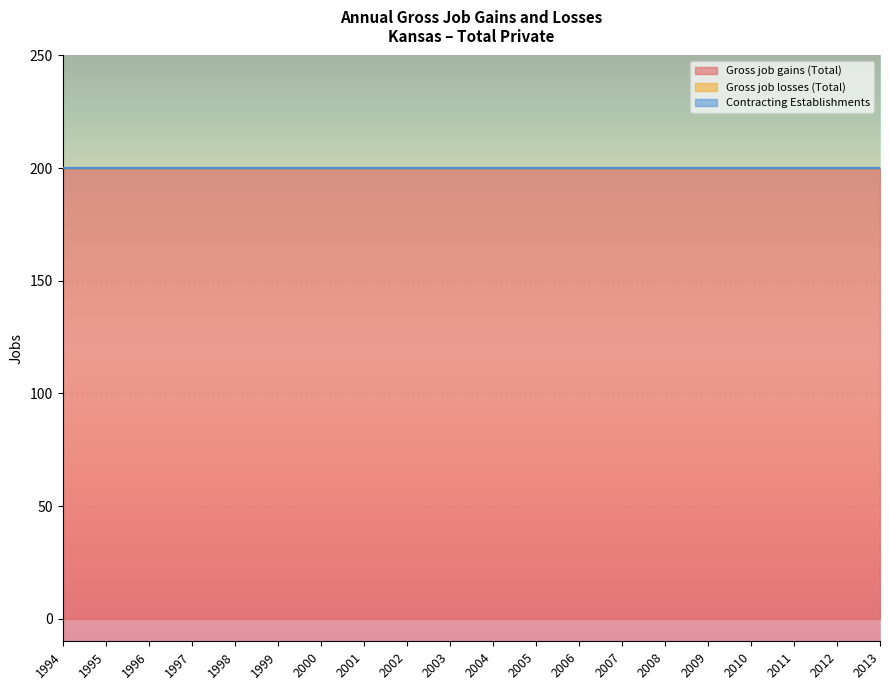

Between 2002 and 2000, which is larger?

2002